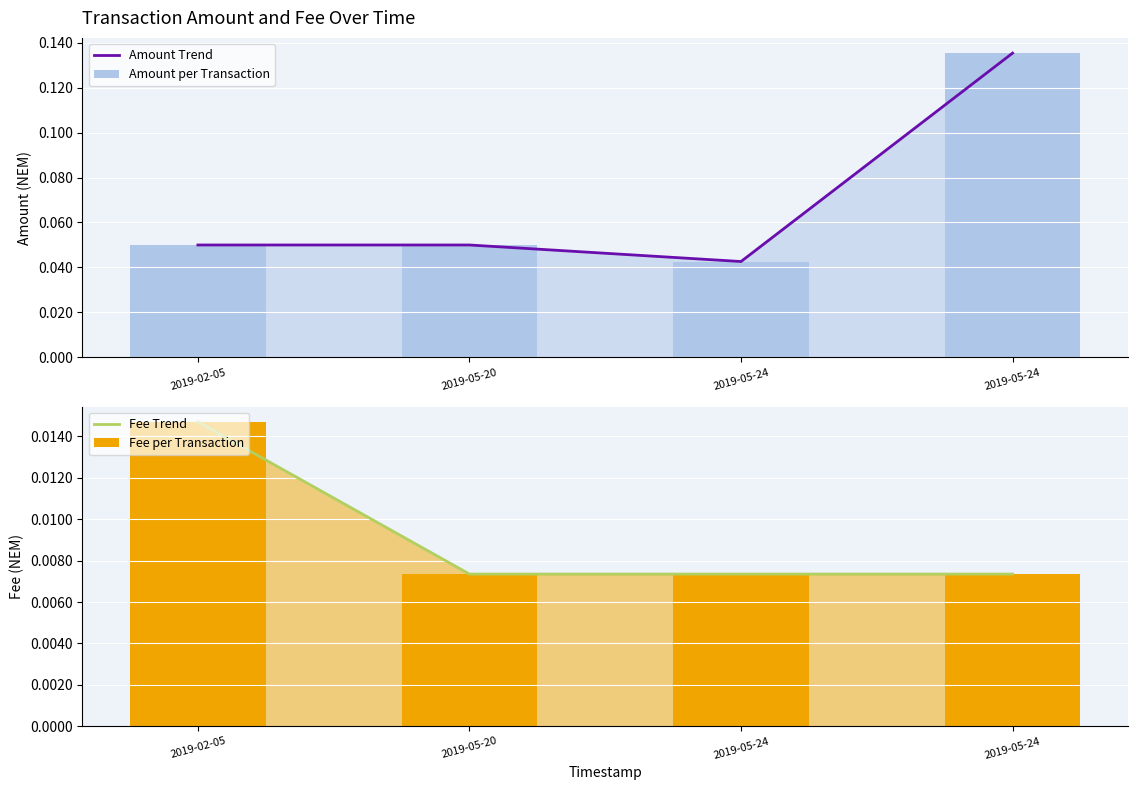

The value of Amount Trend at 2019-05-20 is 0.0. True or false?

False